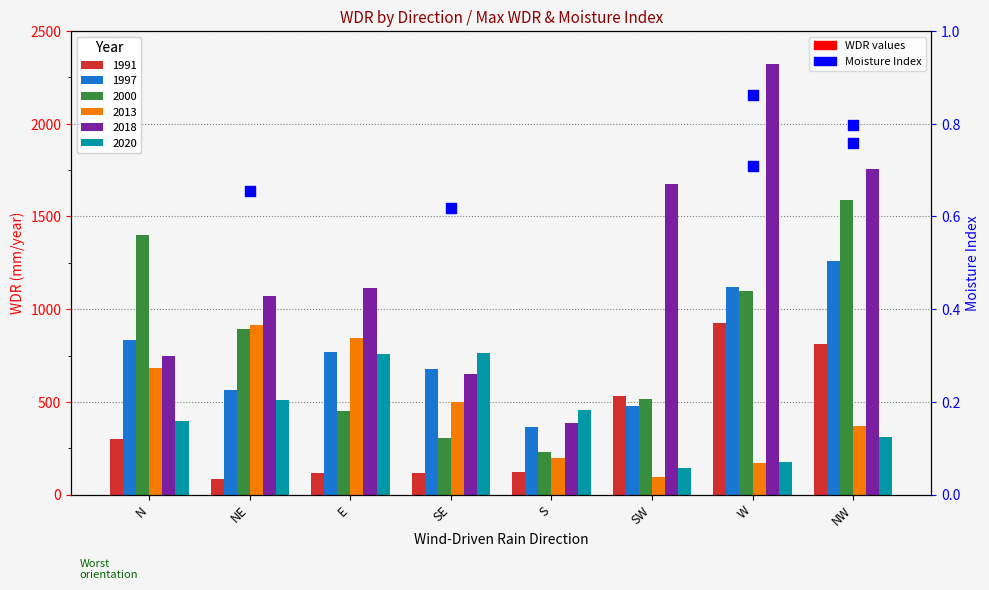

Which has a higher value, W or NE?

W